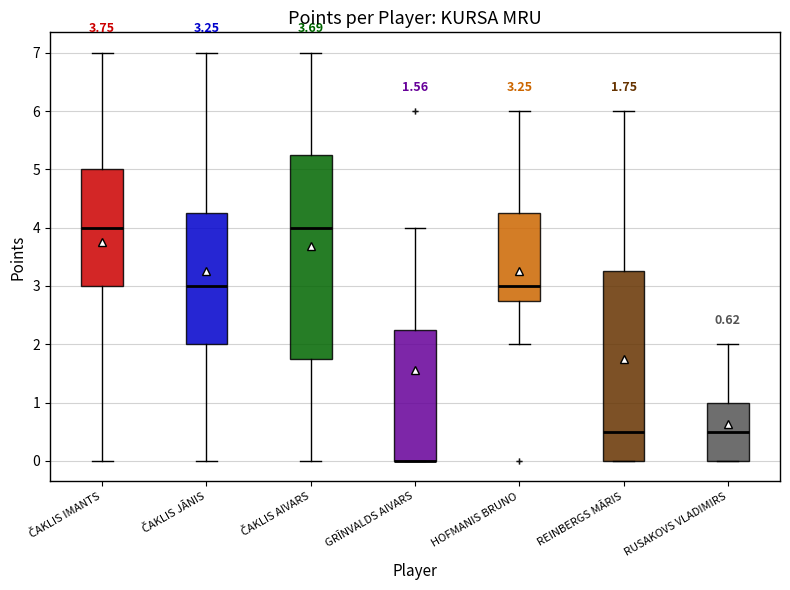

Which box is the tallest, from its lower edge to its upper edge?

ČAKLIS AIVARS